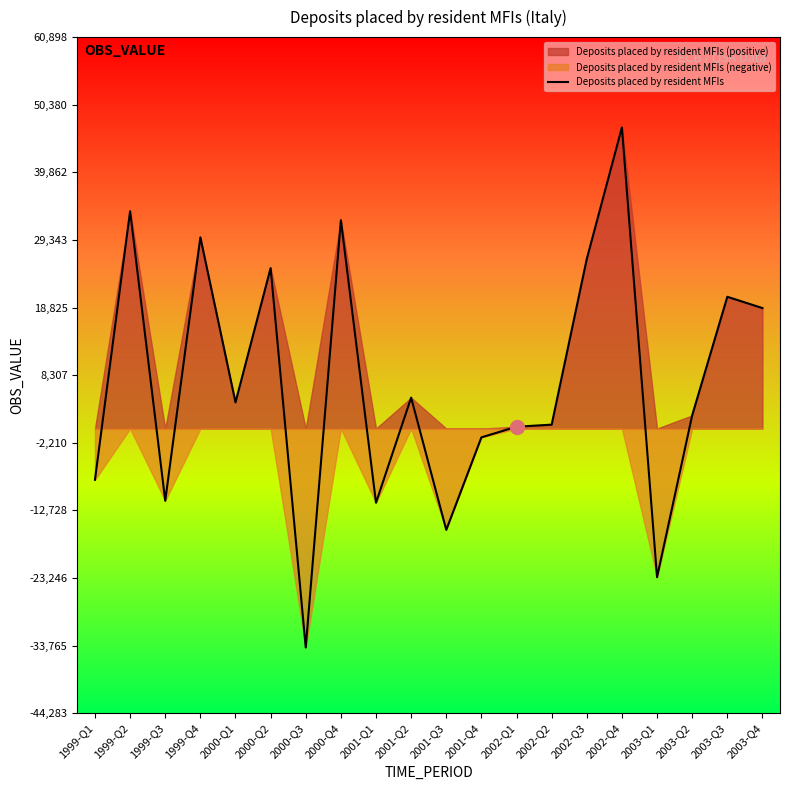

What is the label of the 6th point from the left?

2000-Q2